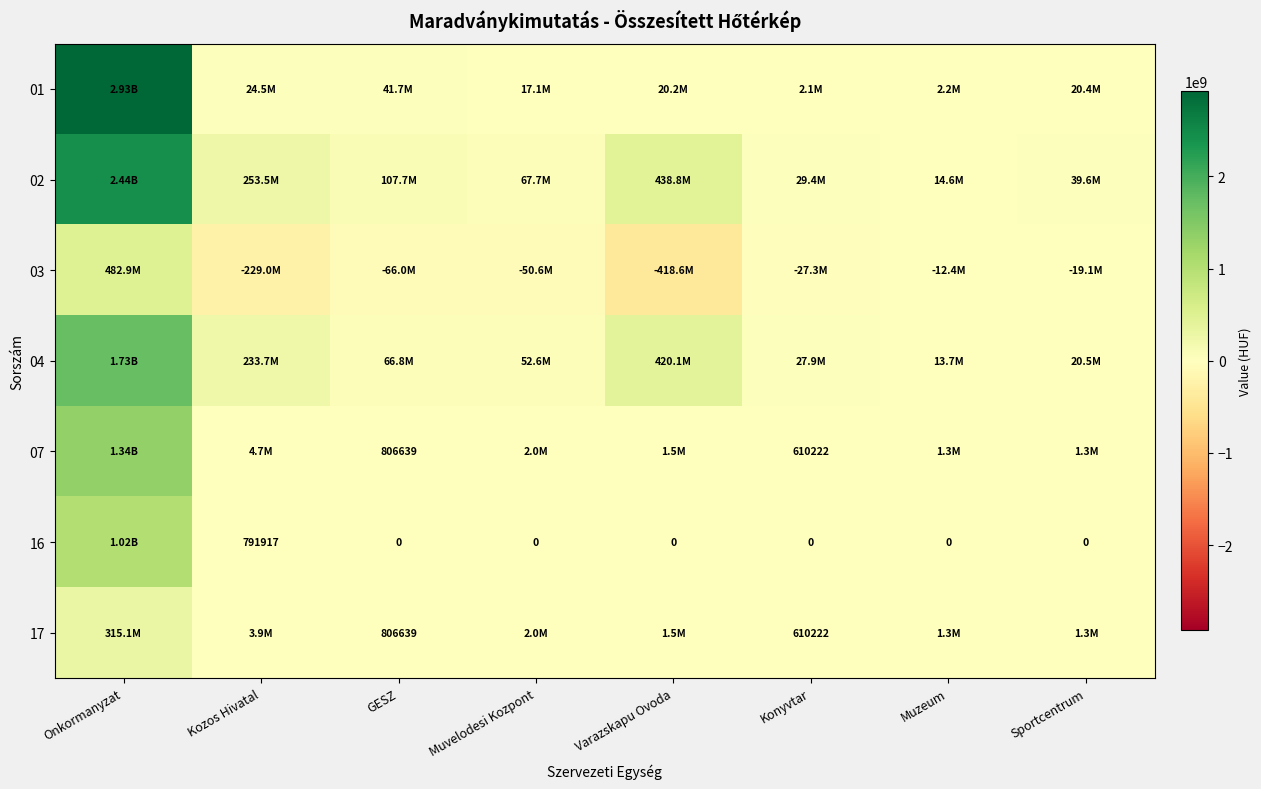

Read the 01 value at Kozos Hivatal.

24533195